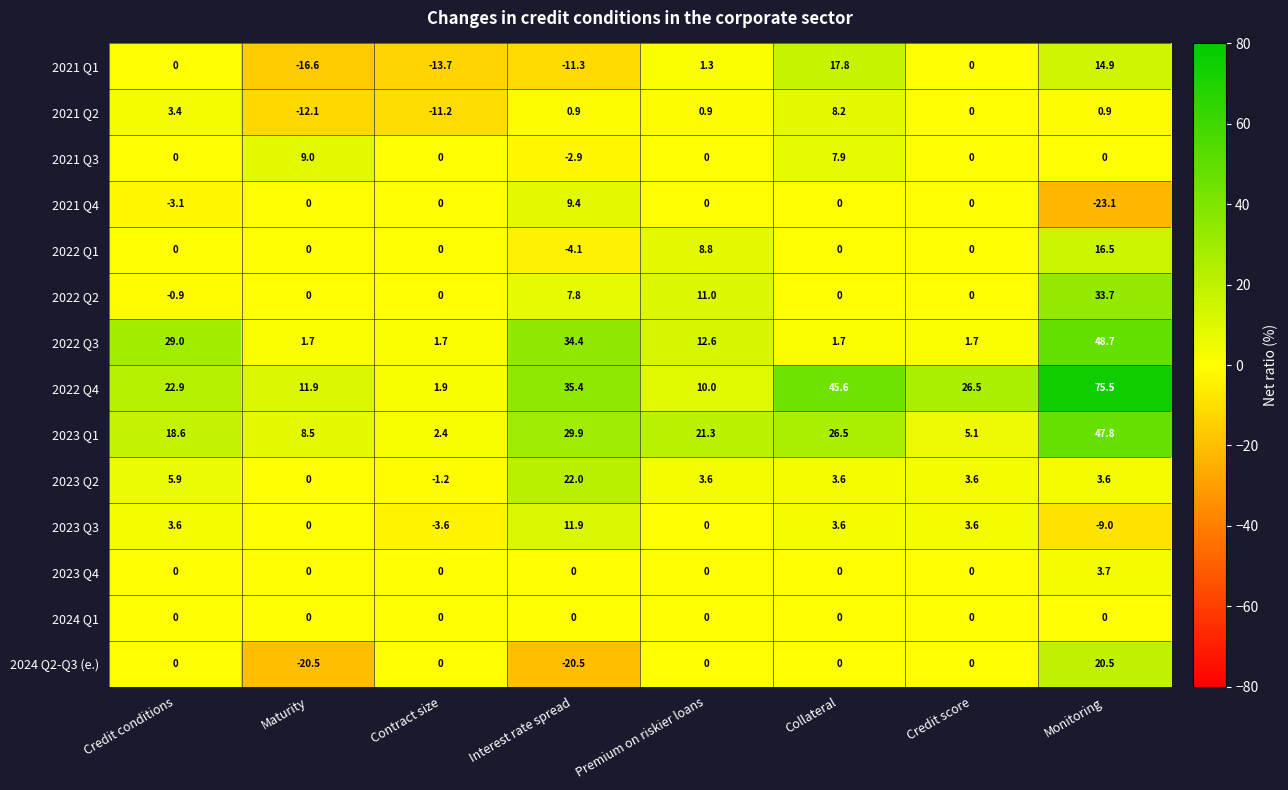

What is the difference between the second highest and minimum values in the 2024 Q2-Q3 (e.) series?

20.5